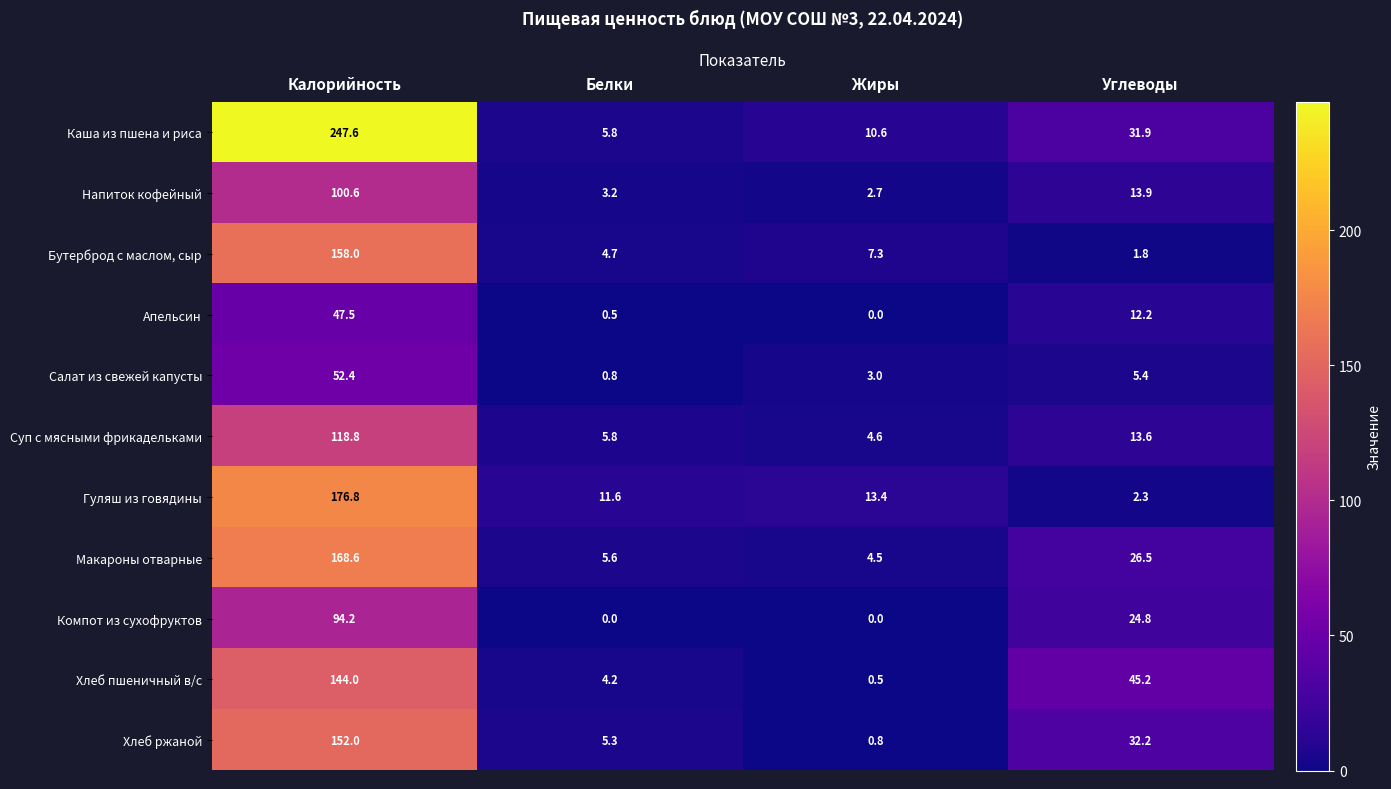

Which category has the highest value in the Салат из свежей капусты series?

Калорийность